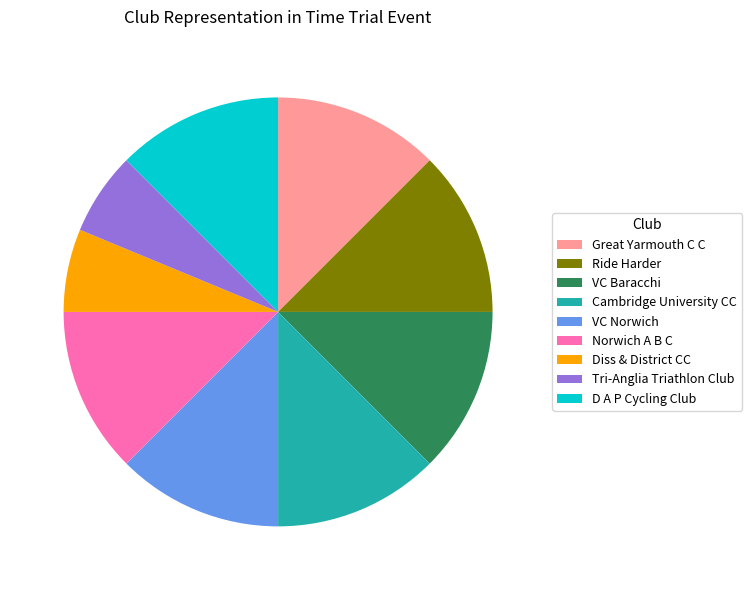

The VC Baracchi slice represents 22% of the pie. True or false?

False